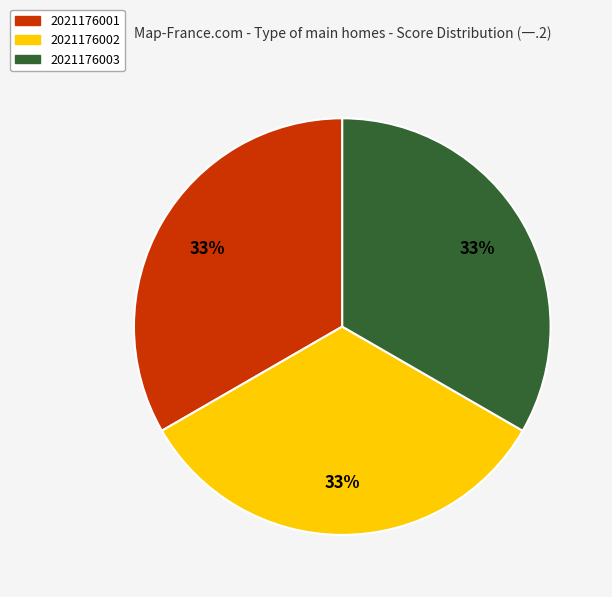

To the nearest percent, what is the average slice percentage?

33%